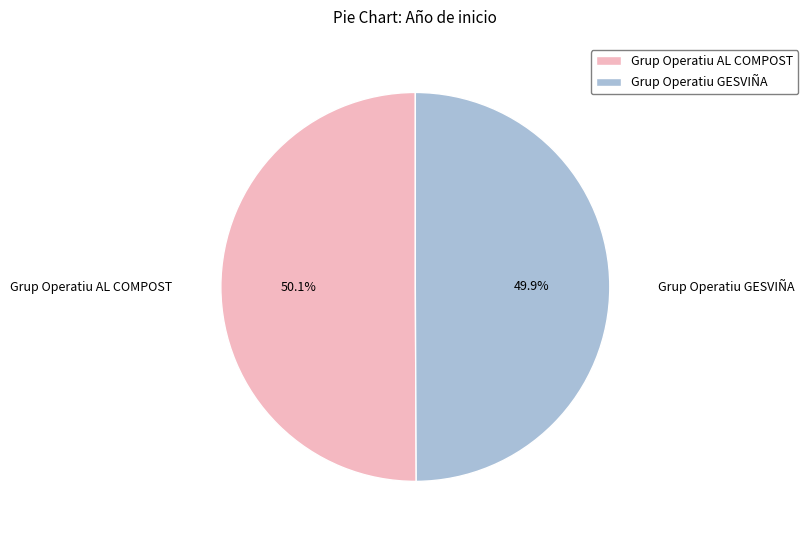

What is the ratio of the value at Grup Operatiu GESVIÑA to the value at Grup Operatiu AL COMPOST?

1.0